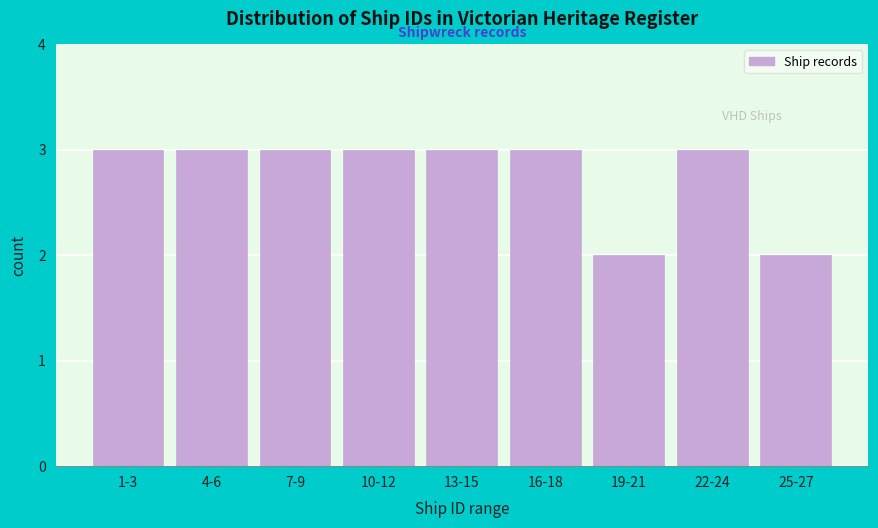

Reading right to left, what are all the values shown in this chart?

25-27=2	22-24=3	19-21=2	16-18=3	13-15=3	10-12=3	7-9=3	4-6=3	1-3=3